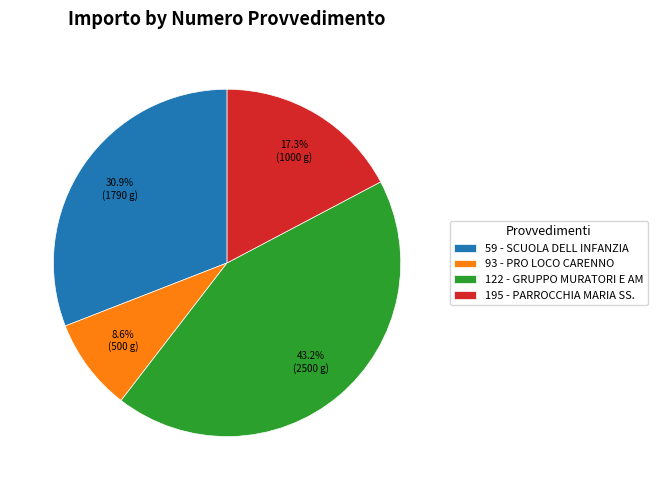

Which slice is the largest?

122